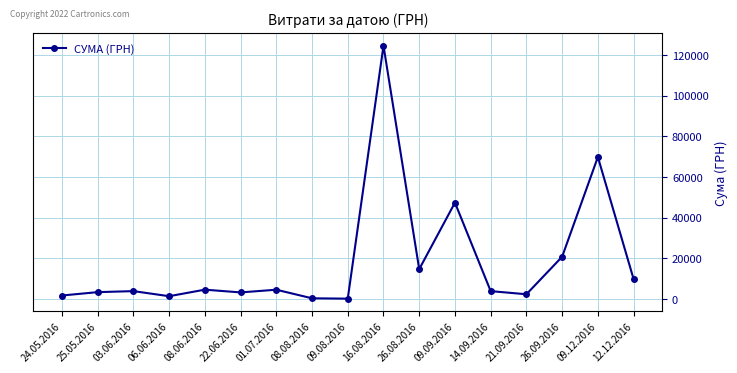

True or false: the data has more than 0 interior local peaks.

True